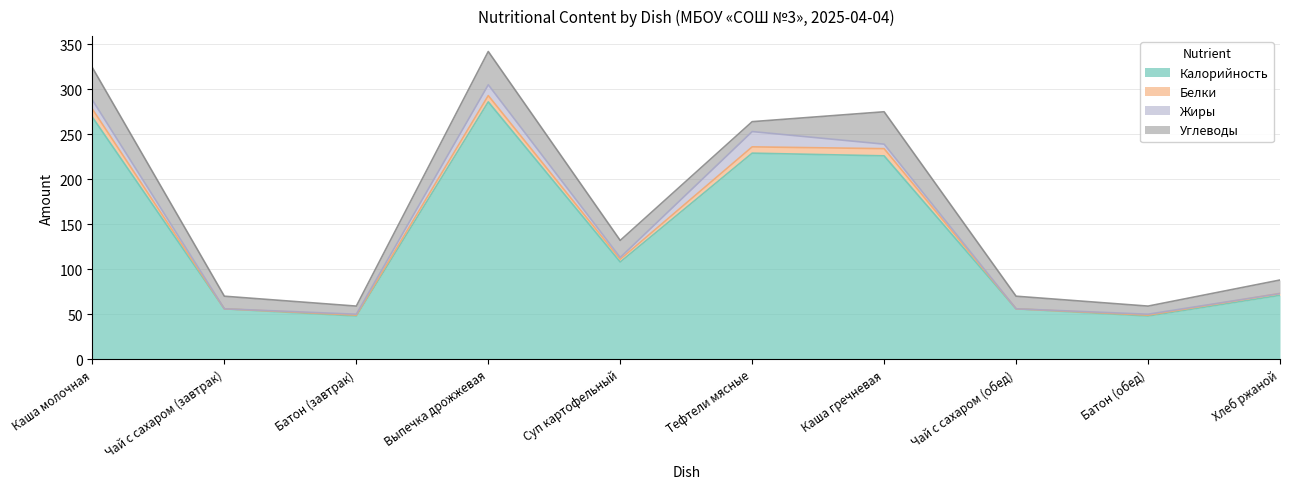

The Углеводы series shows 37 at Выпечка дрожжевая. True or false?

True